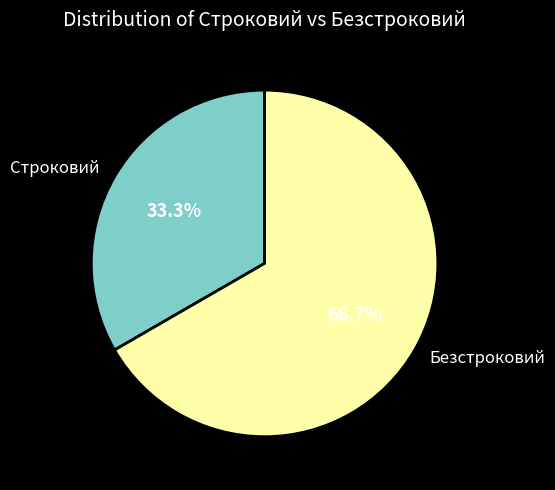

What is the total percentage of Безстроковий and Строковий?

100.0%